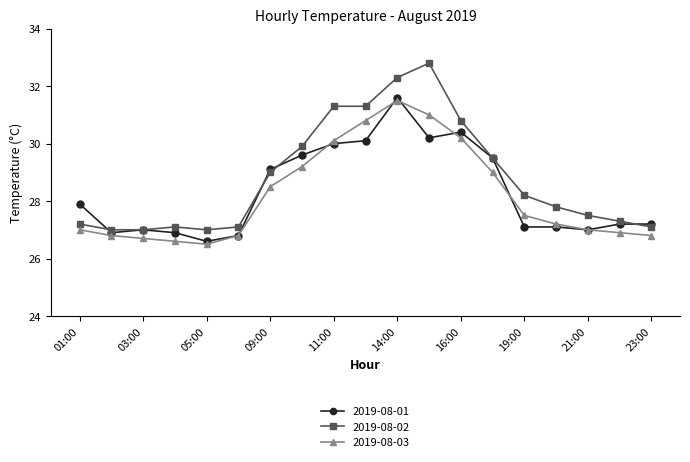

True or false: 2019-08-01 has more than 1 points higher than both neighbors.

True